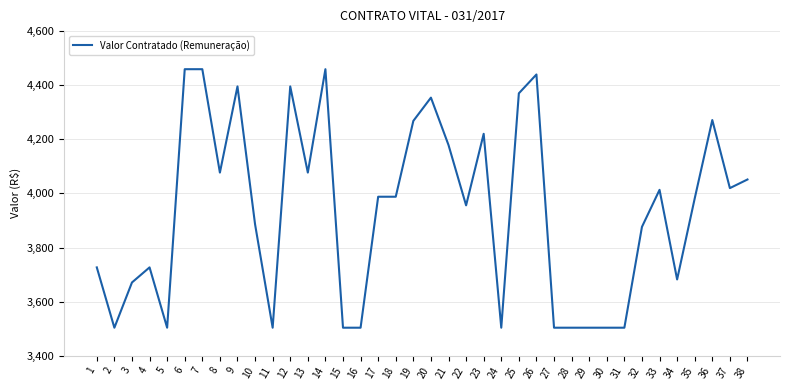

Which has a higher value, 32 or 23?

23